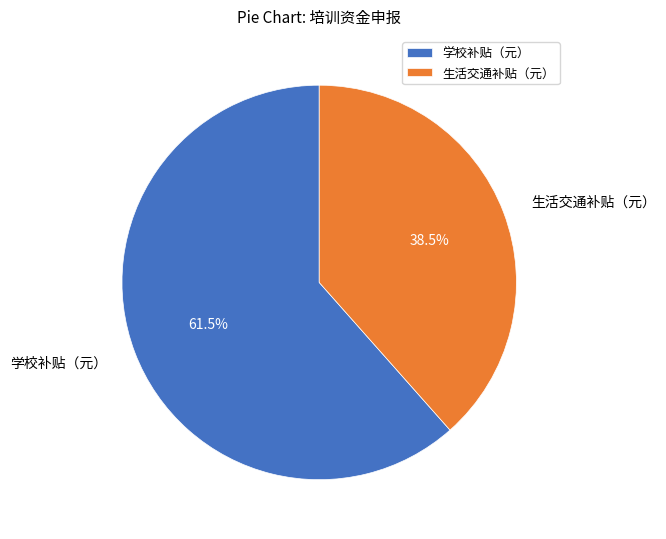

What is the ratio of the value at 生活交通补贴（元） to the value at 学校补贴（元）?

0.6